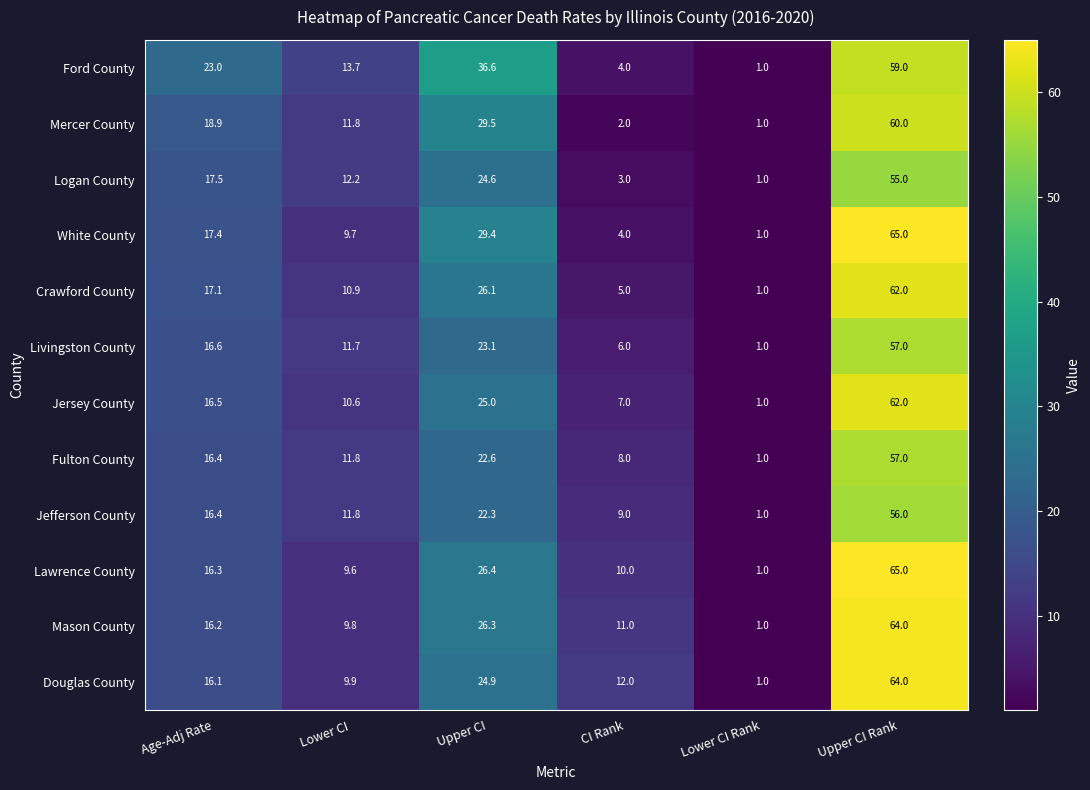

The value of Jefferson County at Upper CI is 7.0. True or false?

False